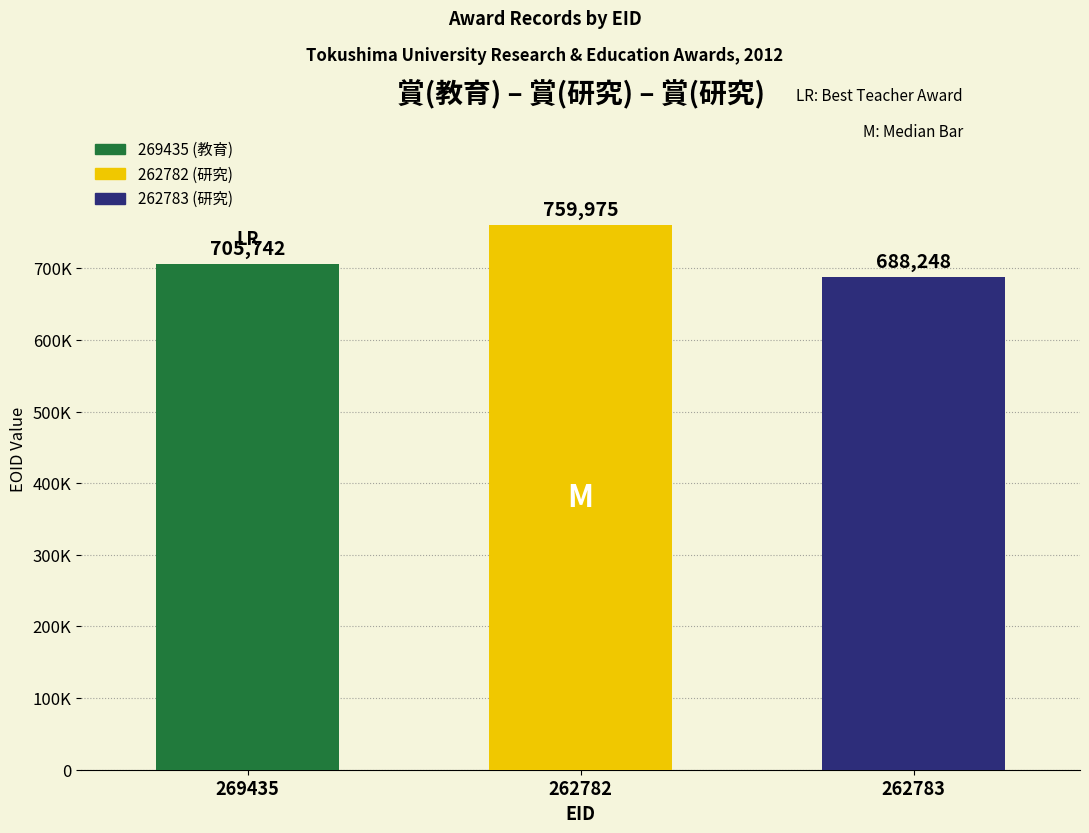

Are the bars horizontal?

No